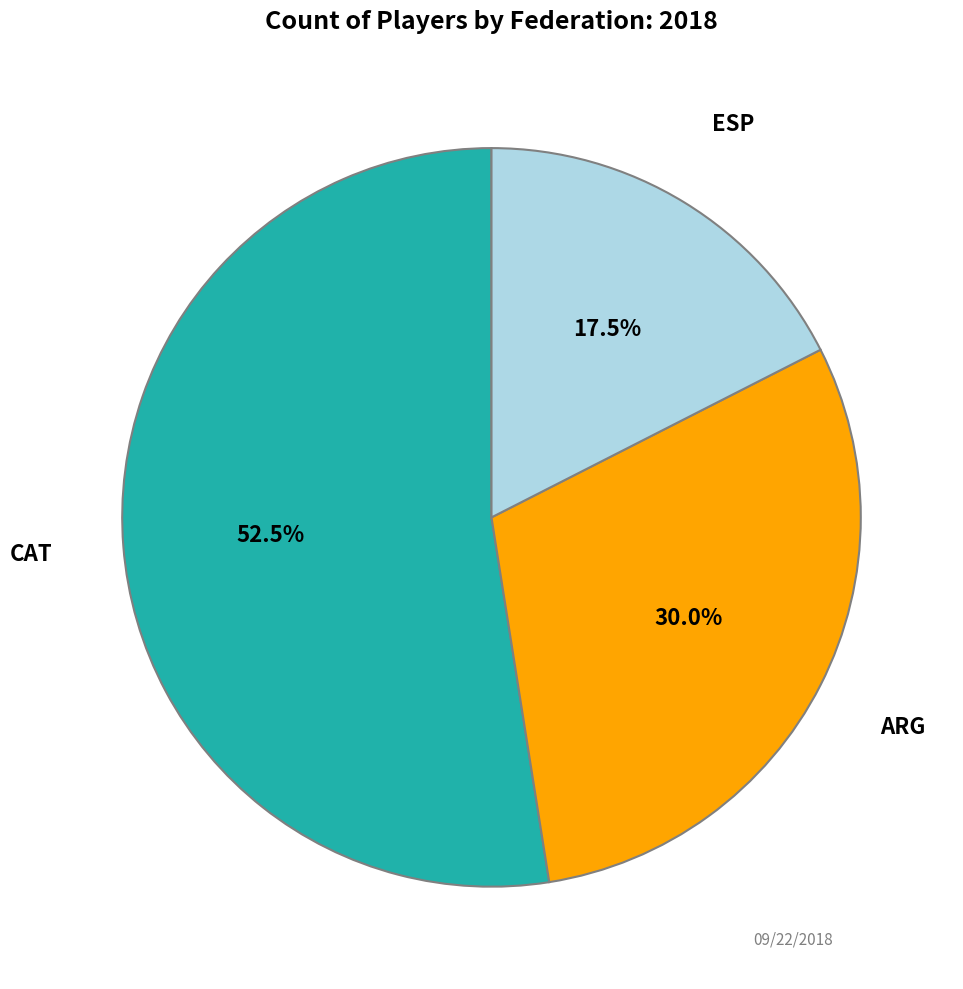

Which has a higher value, ESP or CAT?

CAT